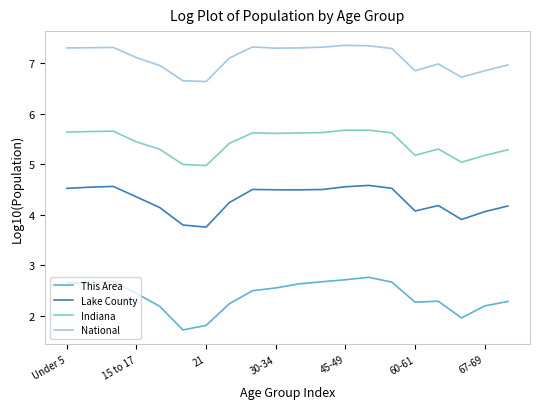

Which series has the widest spread of values?

This Area